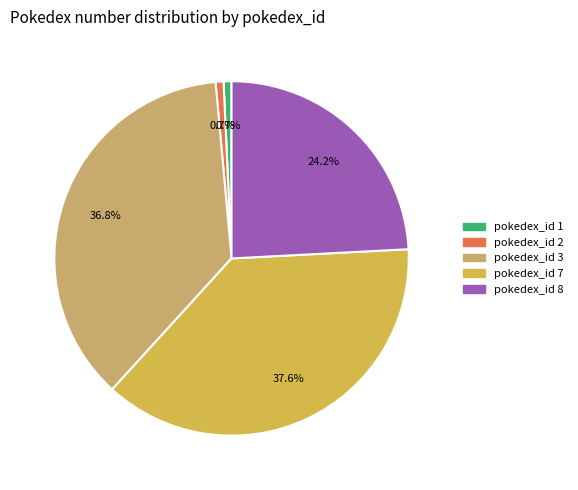

Does any single category account for the majority?

No